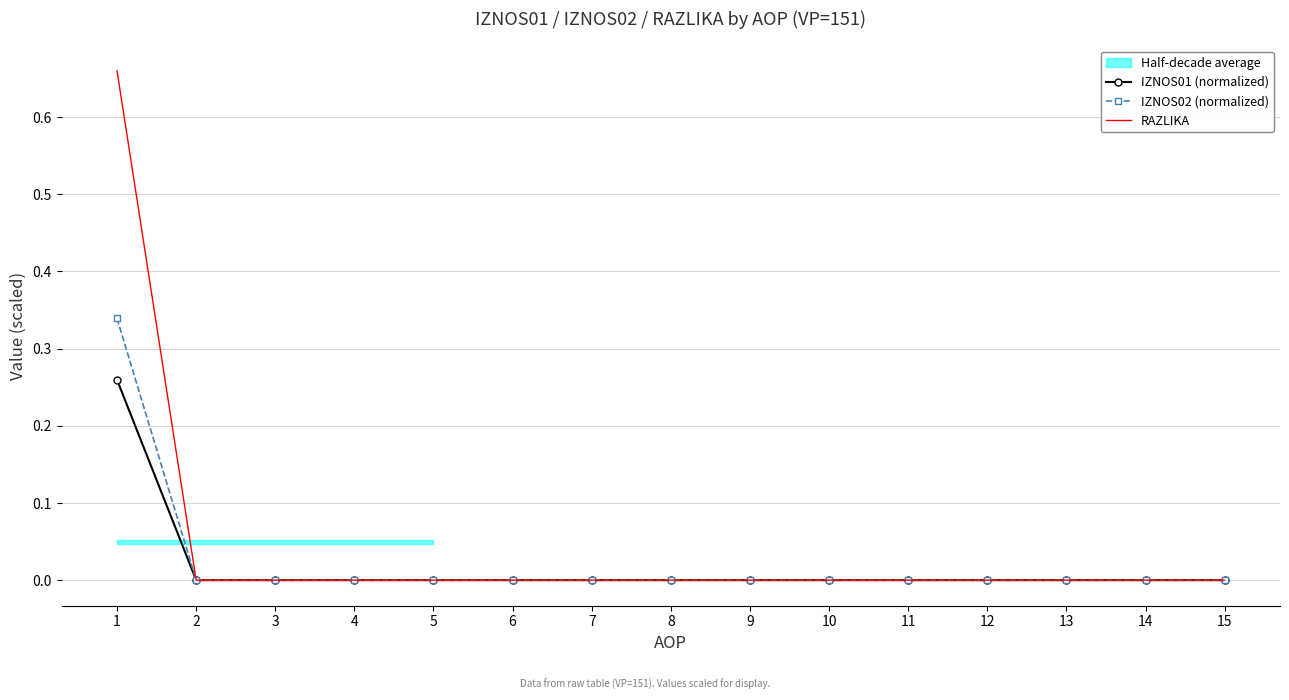

True or false: IZNOS02 (normalized) has a value of 0.1 at 15.

False